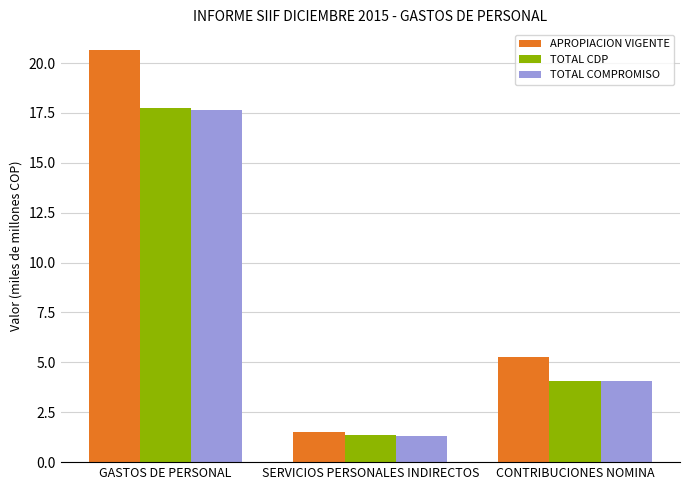

At which category does the chart reach its minimum across all series?

SERVICIOS PERSONALES INDIRECTOS